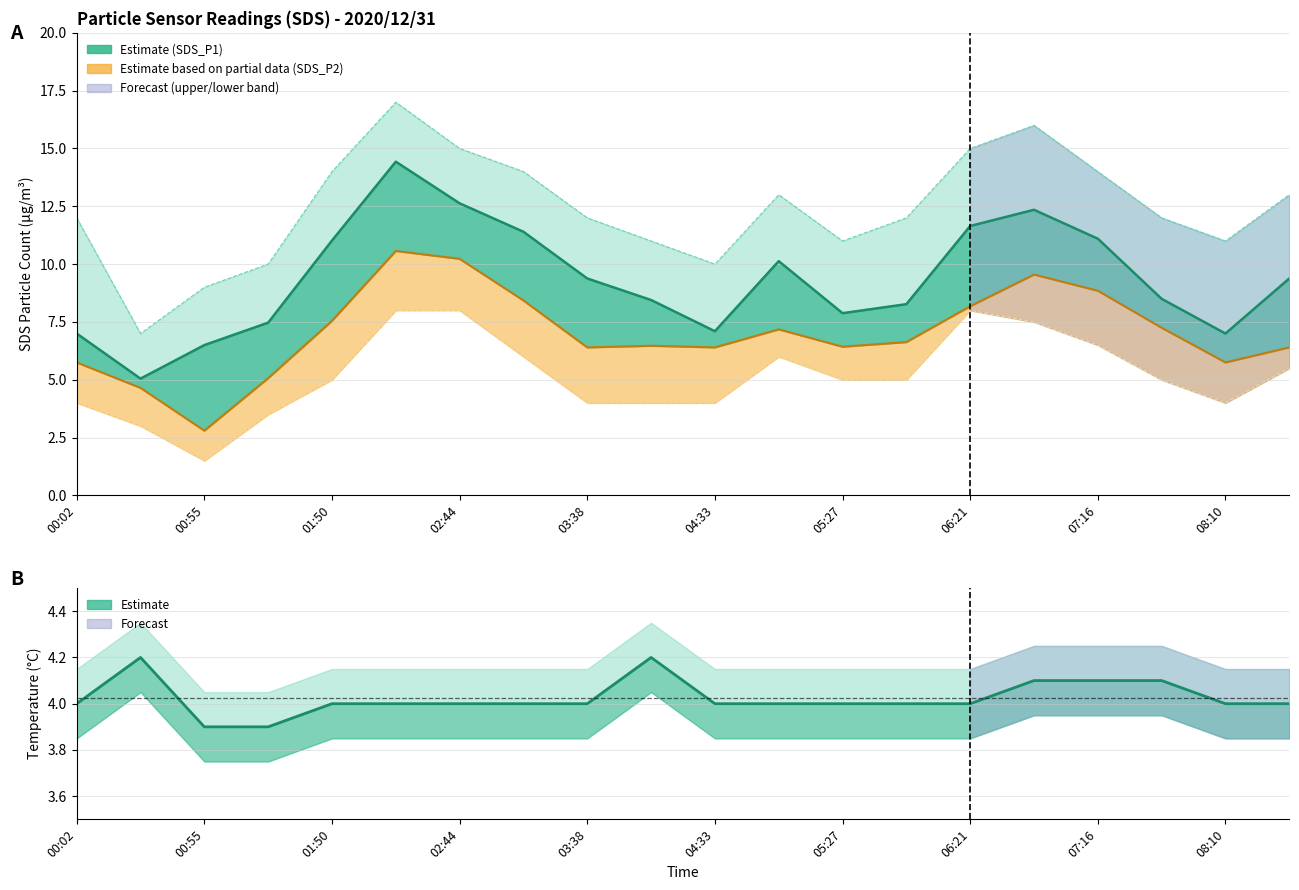

What is the spread (max minus min) of values at 01:22?

6.5